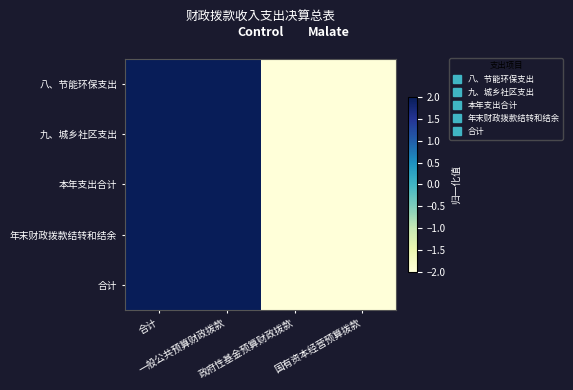

Reading left to right, what are all the values shown in this chart?

八、节能环保支出: 合计=2	一般公共预算财政拨款=2	政府性基金预算财政拨款=-2	国有资本经营预算拨款=-2
九、城乡社区支出: 合计=2	一般公共预算财政拨款=2	政府性基金预算财政拨款=-2	国有资本经营预算拨款=-2
本年支出合计: 合计=2	一般公共预算财政拨款=2	政府性基金预算财政拨款=-2	国有资本经营预算拨款=-2
年末财政拨款结转和结余: 合计=2	一般公共预算财政拨款=2	政府性基金预算财政拨款=-2	国有资本经营预算拨款=-2
合计: 合计=2	一般公共预算财政拨款=2	政府性基金预算财政拨款=-2	国有资本经营预算拨款=-2